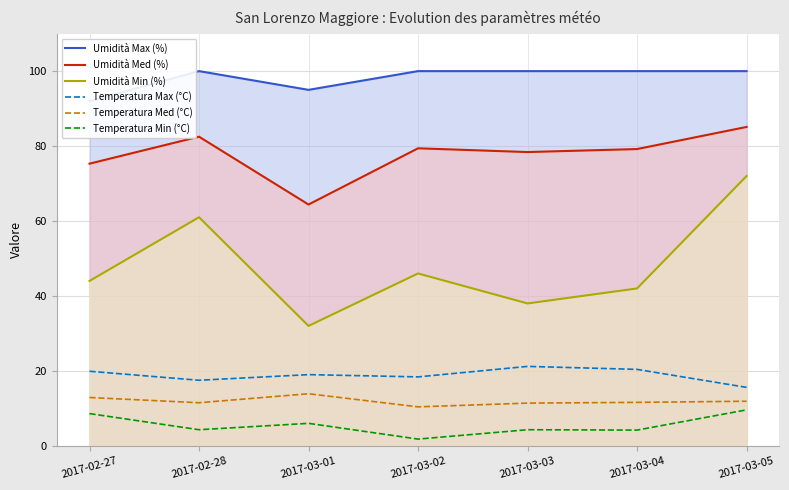

What is the minimum value for Umidità Min (%)?

32.0